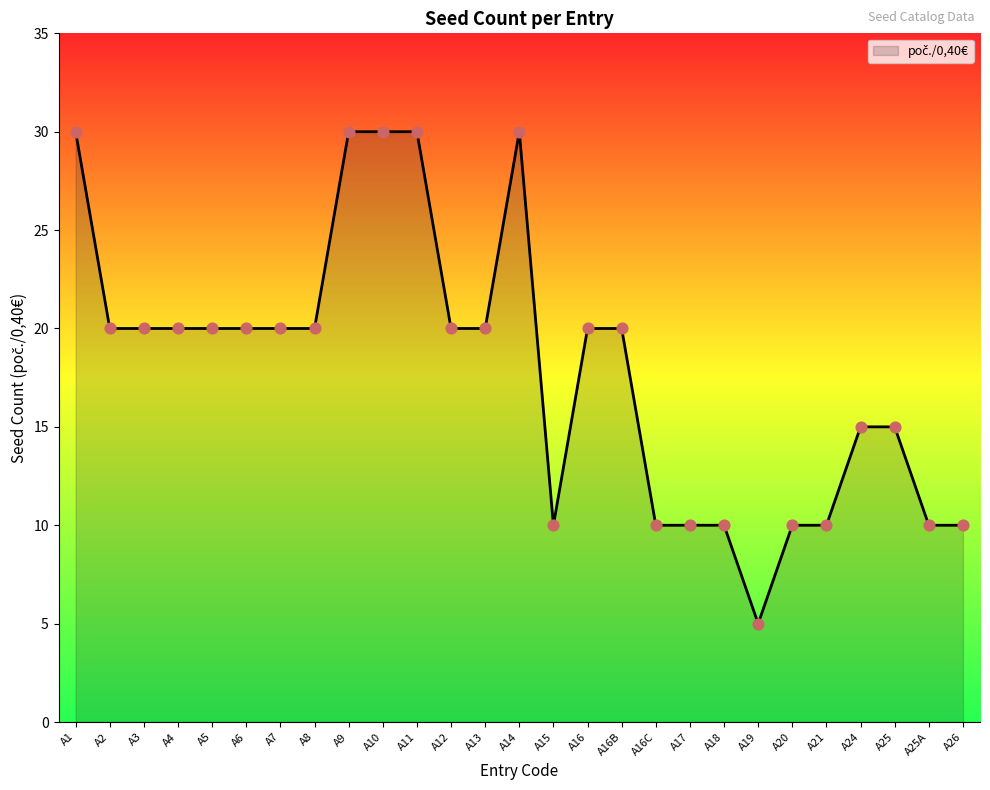

What is the ratio of the value at A15 to the value at A2?

0.5